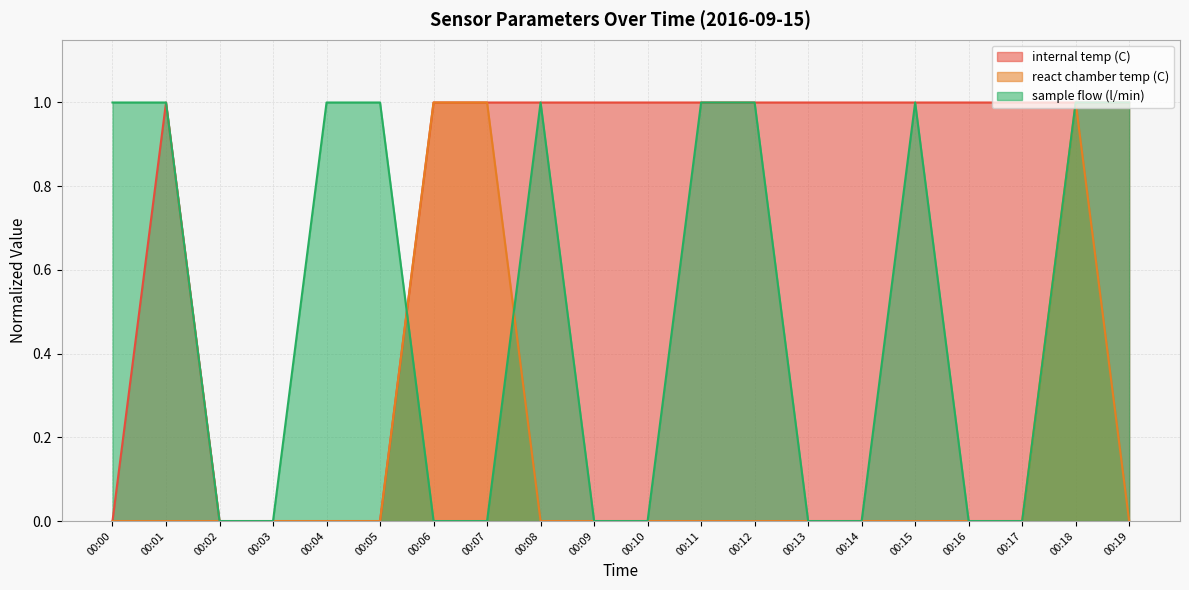

At 00:19, list the series in order from largest to smallest.

internal temp (C), sample flow (l/min), react chamber temp (C)